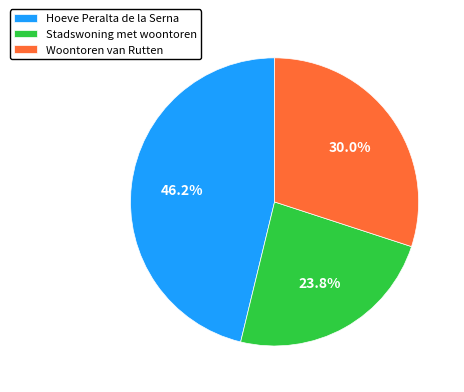

What percentage is NOT represented by Hoeve Peralta de la Serna?

53.8%